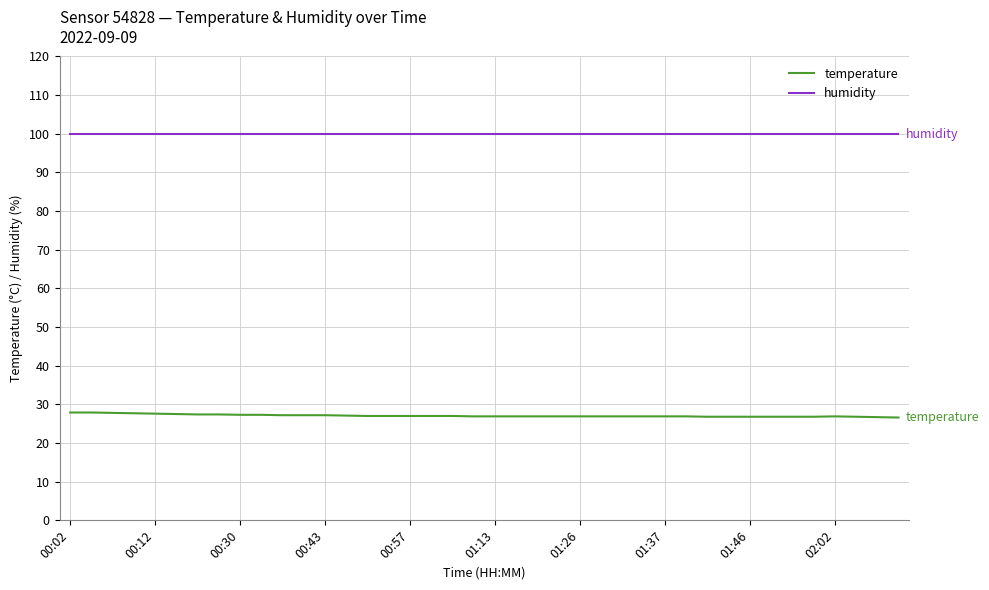

Rank the series by their average value, from highest to lowest.

humidity, temperature